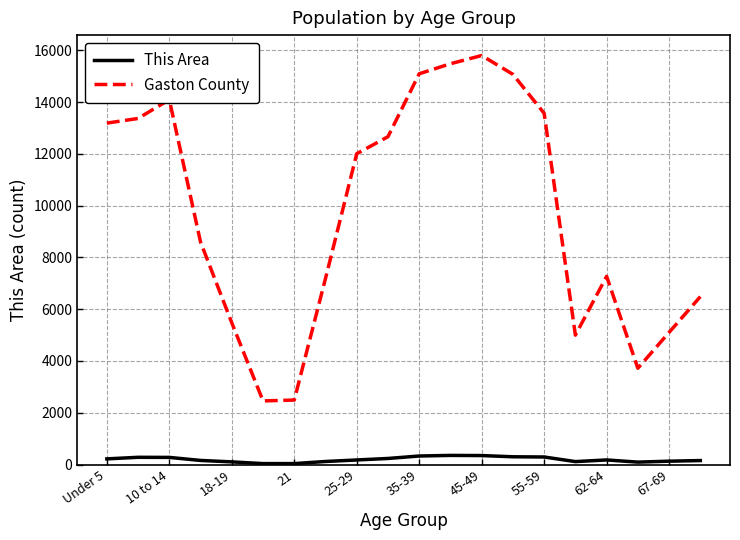

What is the average value of the This Area series?

197